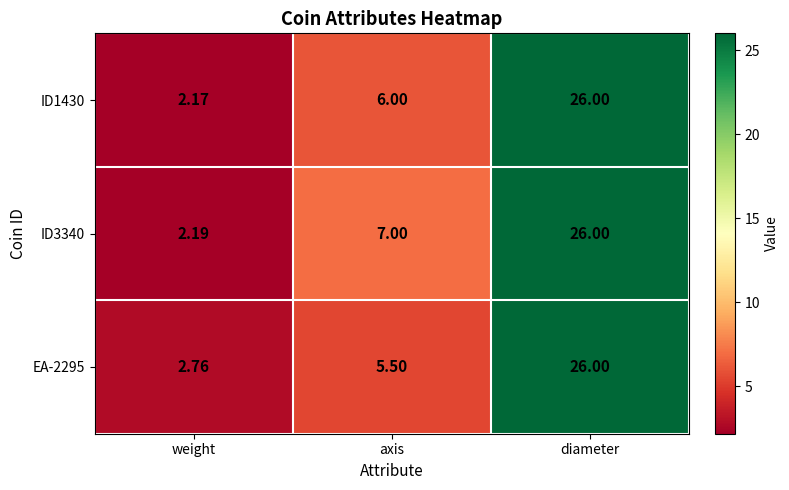

At which label is ID3340 closest to 14?

axis